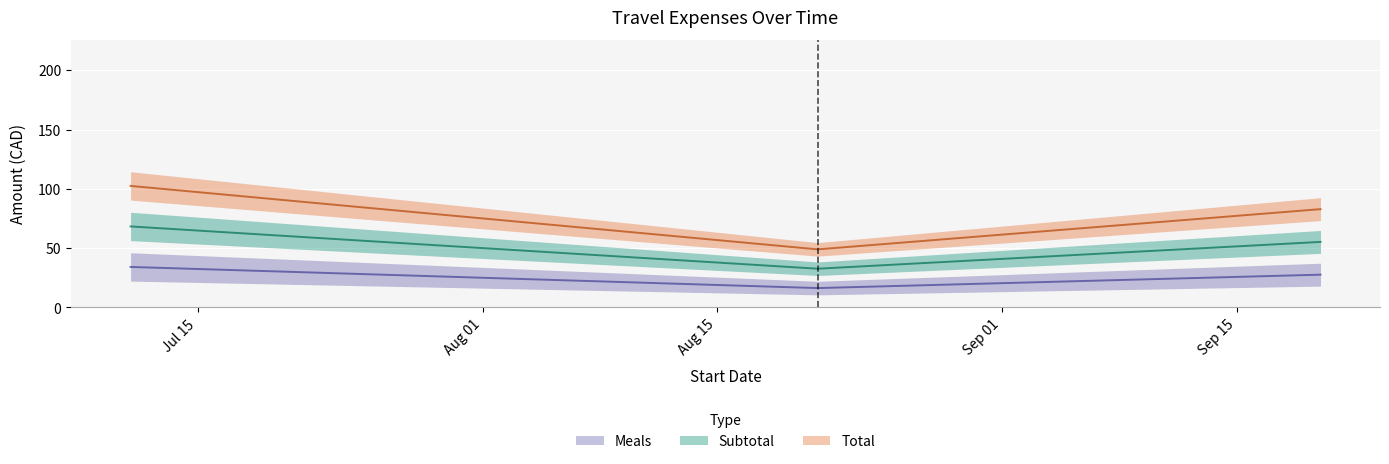

Where does the Total series first go above 82?

2012-07-11